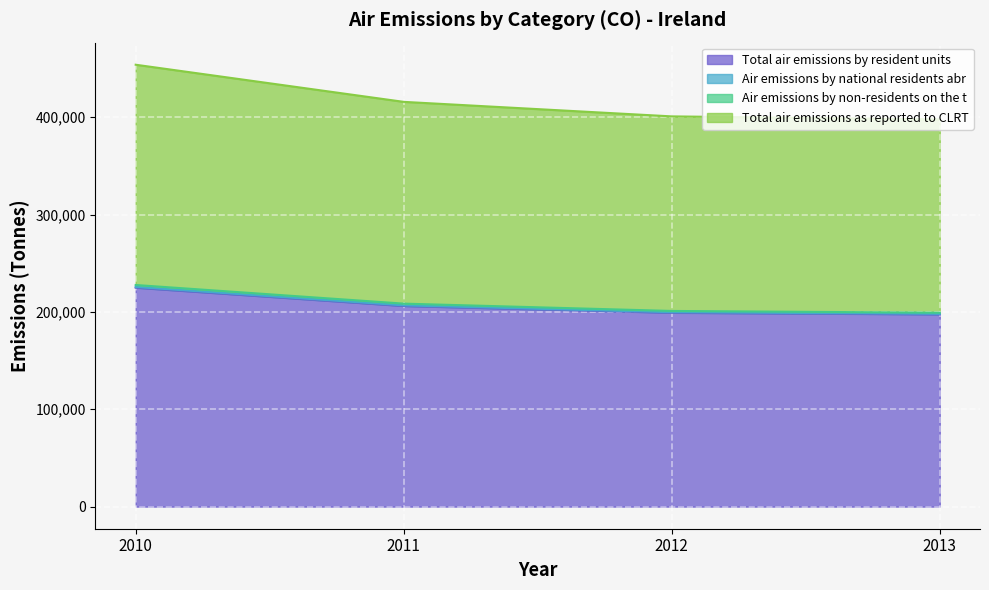

What is the maximum value for Total air emissions by resident units?

224854.2